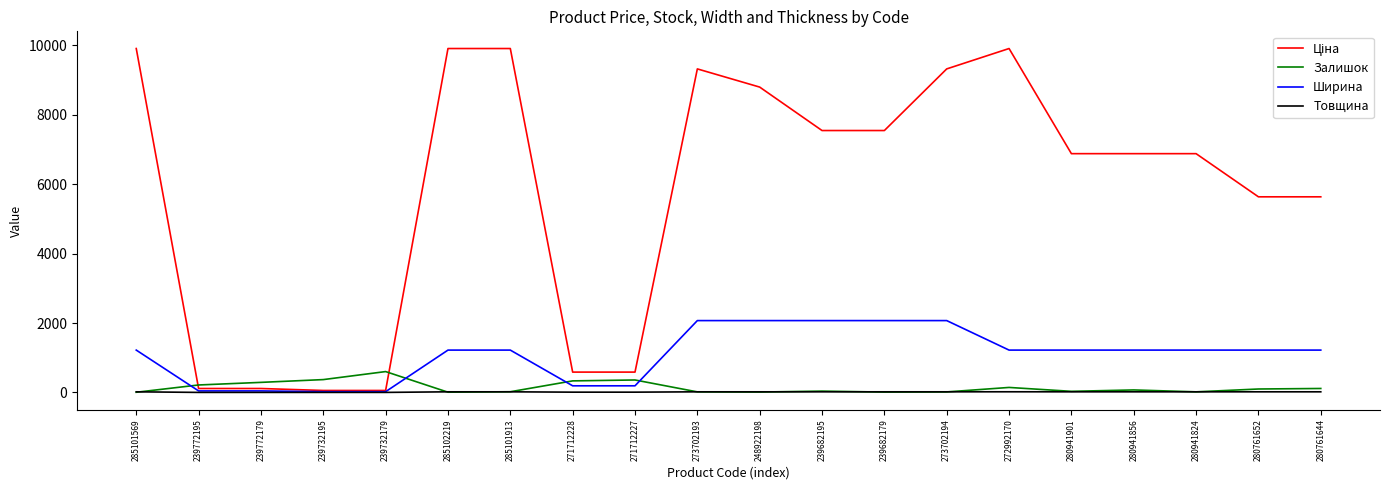

What is the maximum value for Ширина?

2070.0